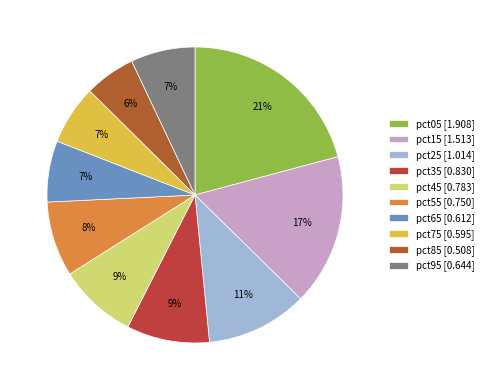

What percentage is NOT represented by pct05?

79.2%